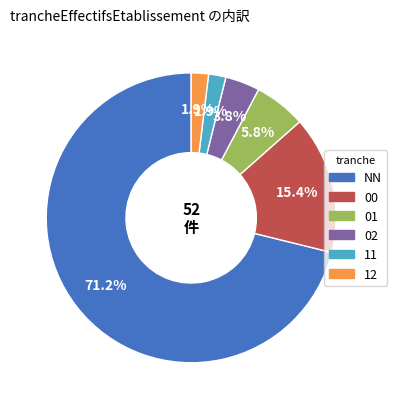

How many slices are in this pie chart?

6